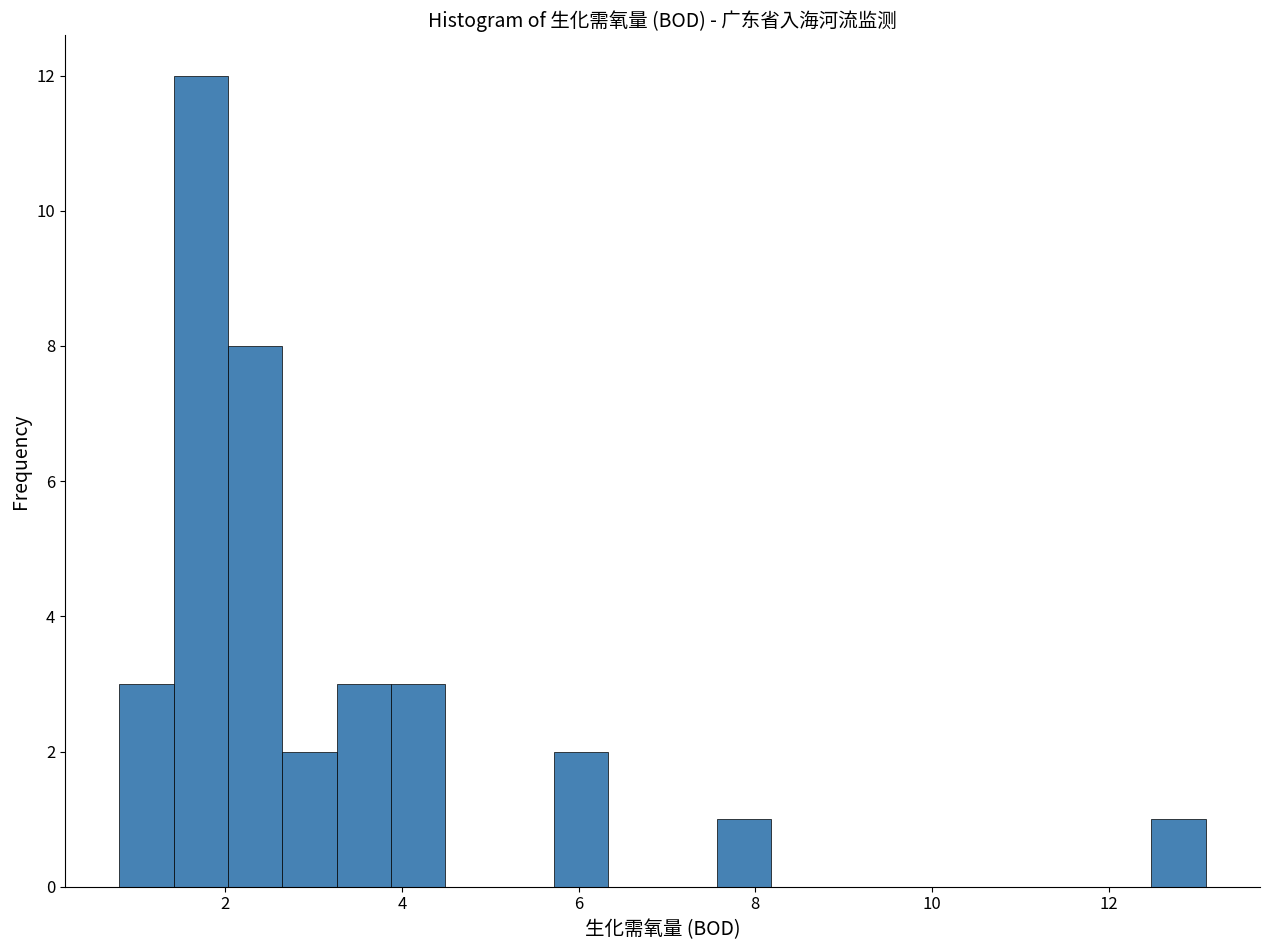

Read against the x-axis, roughly where is the centre of the tallest bar?

1.8